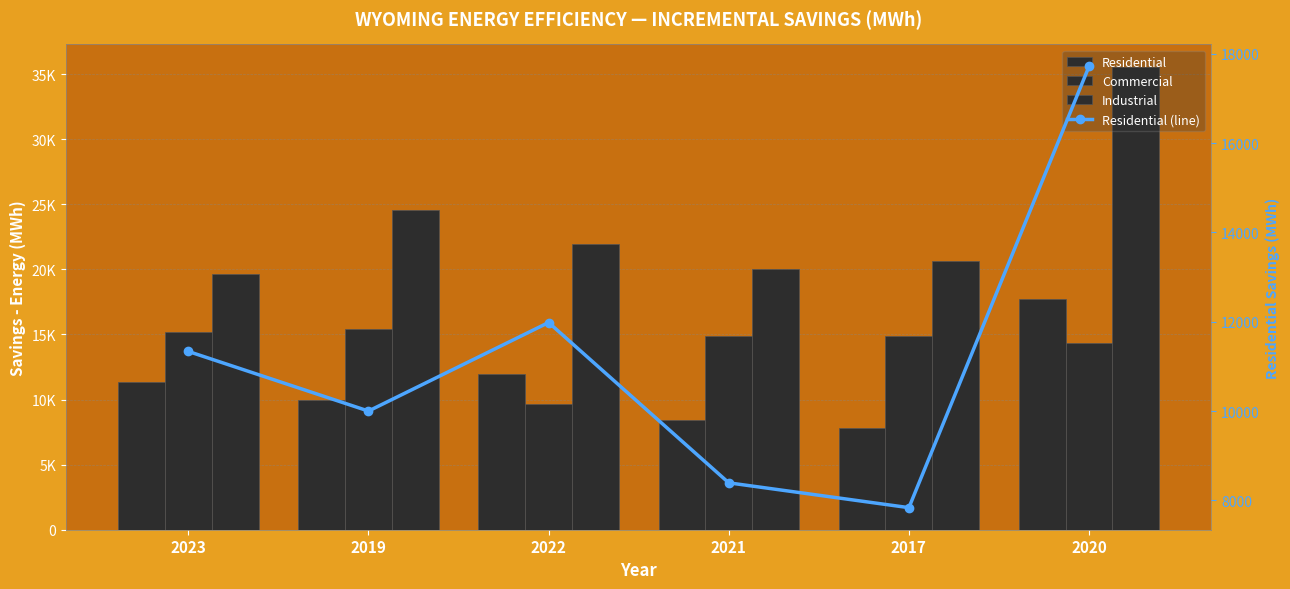

Reading left to right, what are all the values shown in this chart?

Residential: 11336	10001	11984	8394	7838	17720
Commercial: 15224	15451	9637	14858	14849	14353
Industrial: 19621	24564	21976	19994	20602	35510
Residential (line): 11336	10001	11984	8394	7838	17720